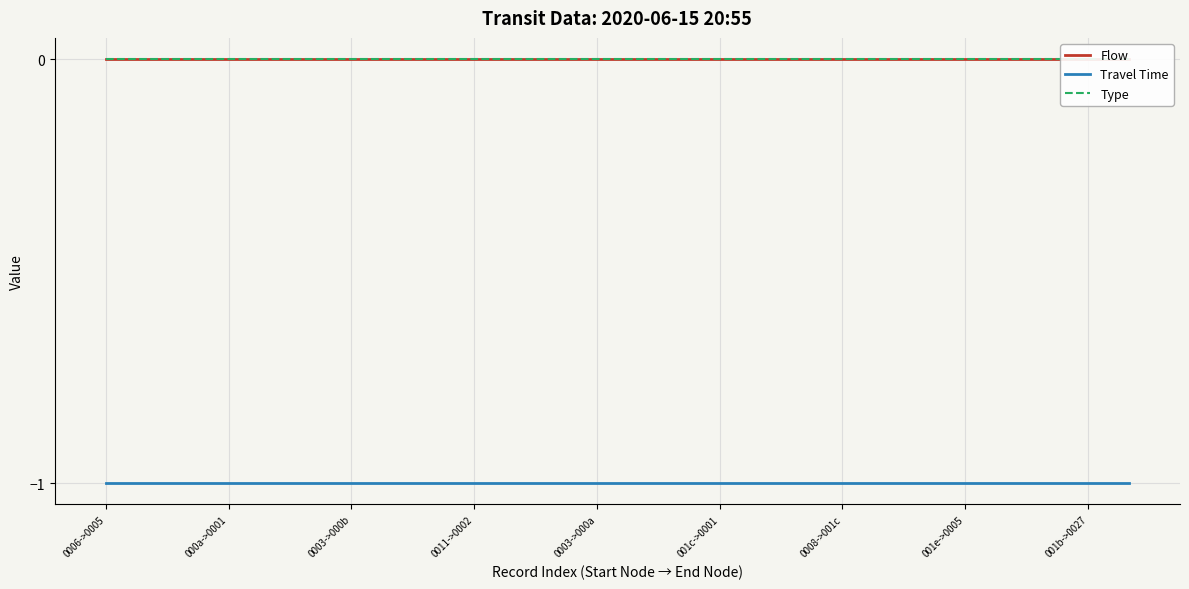

Is this an area chart (filled region under the line)?

No